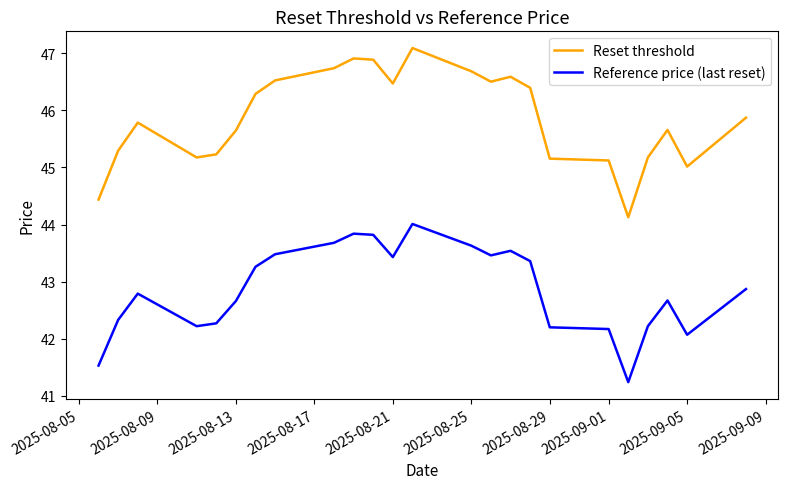

What is the minimum value for Reset threshold?

44.1